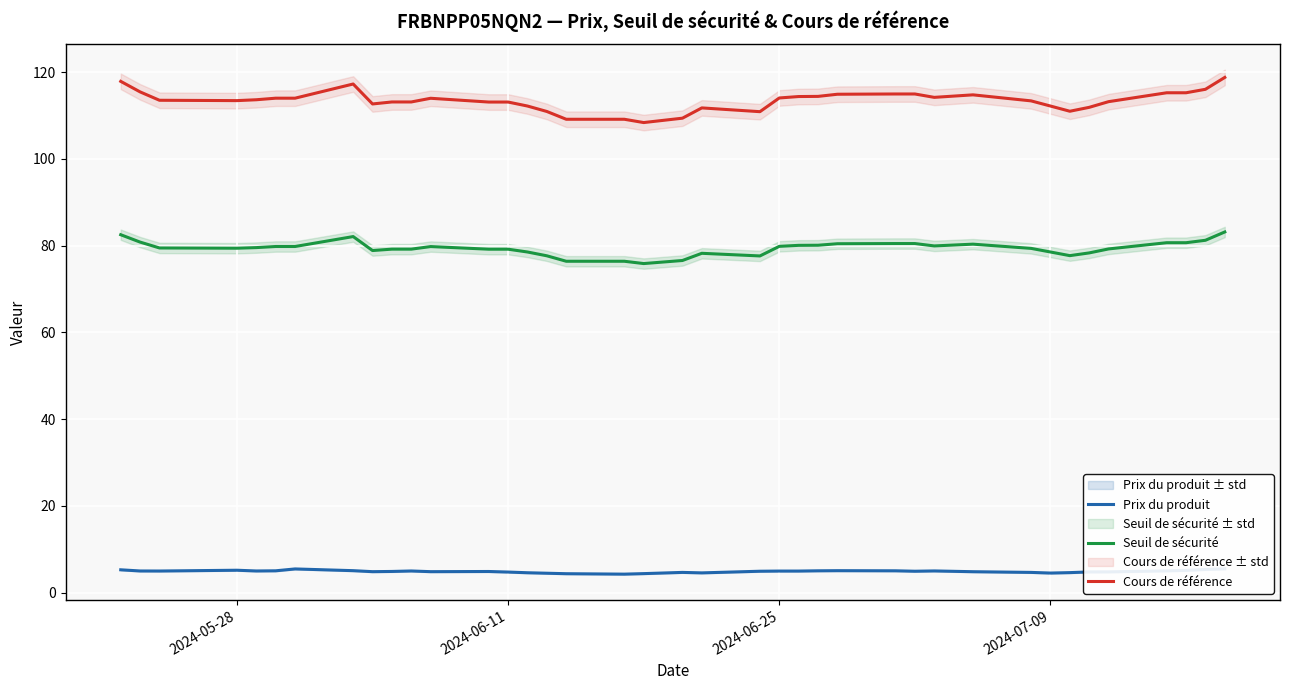

True or false: Prix du produit and Seuil de sécurité intersect in this chart.

False